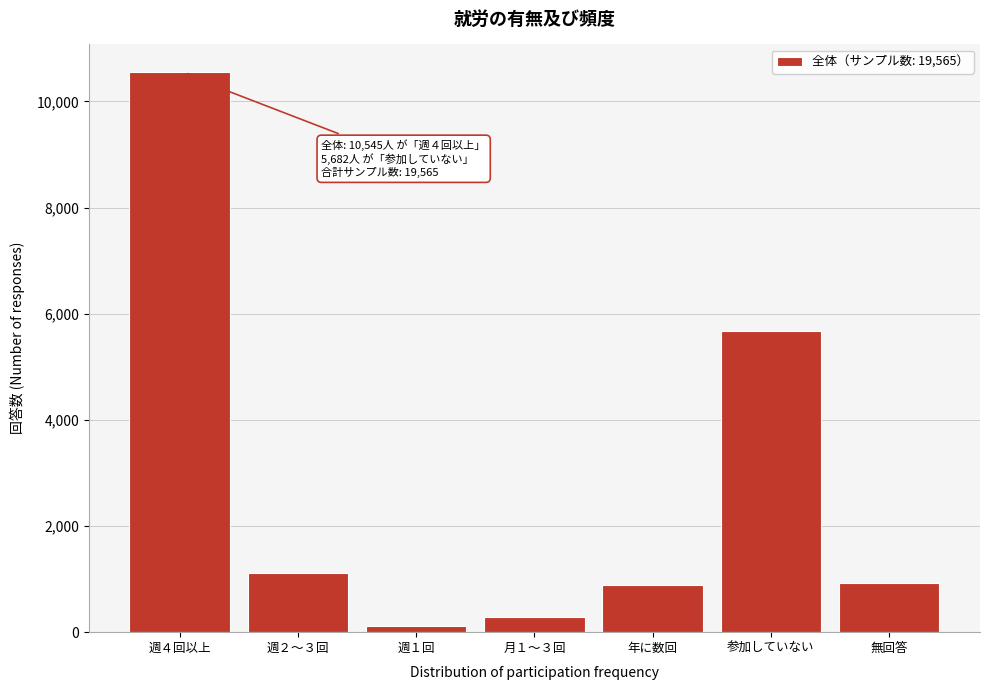

Reading left to right, what are all the values shown in this chart?

10545	1123	113	278	889	5682	935